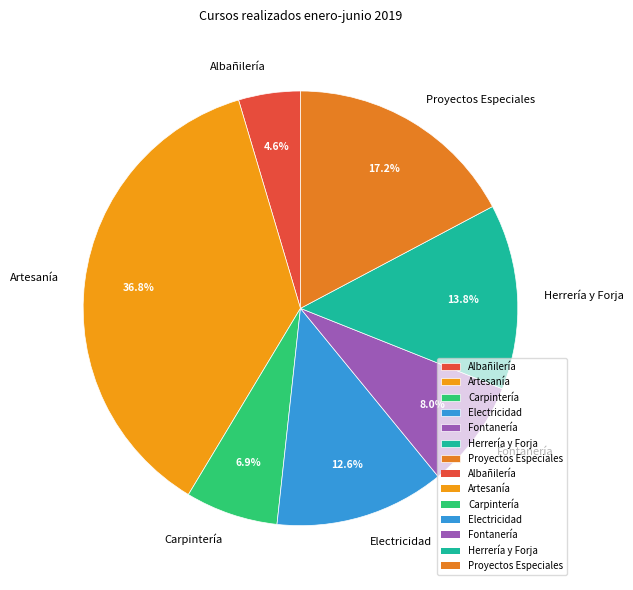

How many slices are in this pie chart?

7